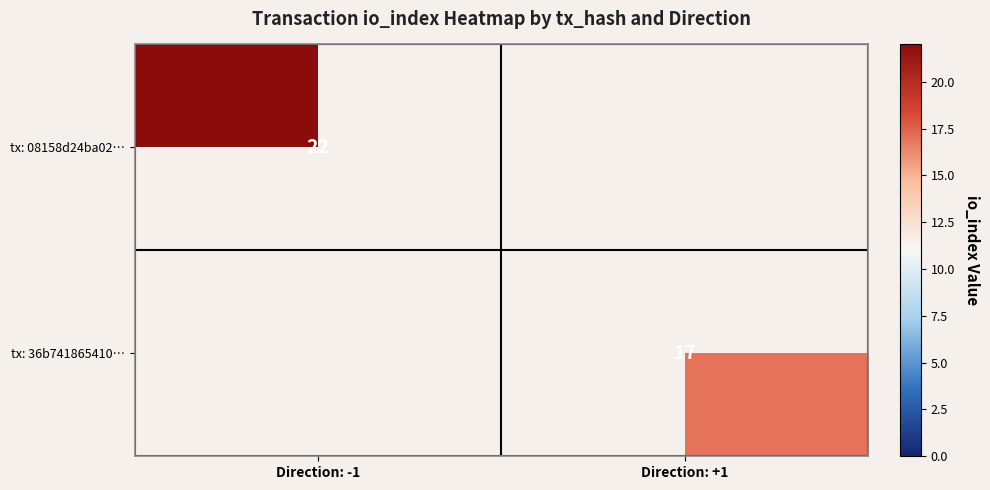

The tx: 08158d24ba02… series shows 39 at Direction: -1. True or false?

False